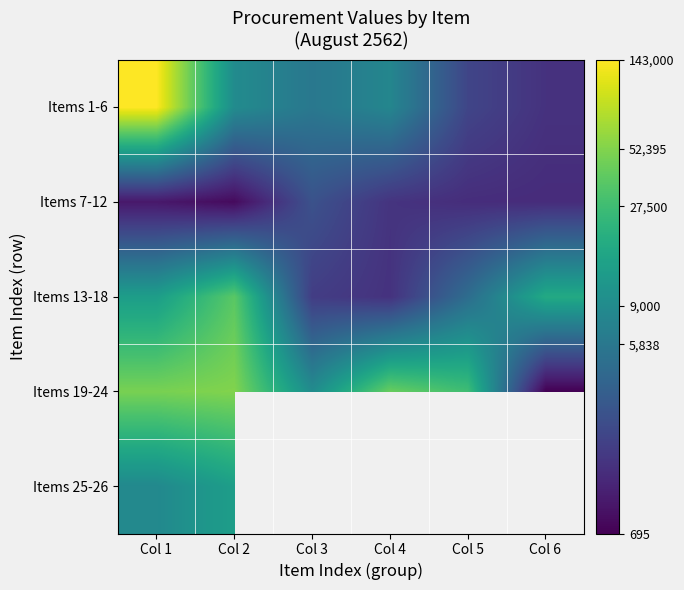

Is it true that Items 25-26 equals 12.2 at Col 1?

False